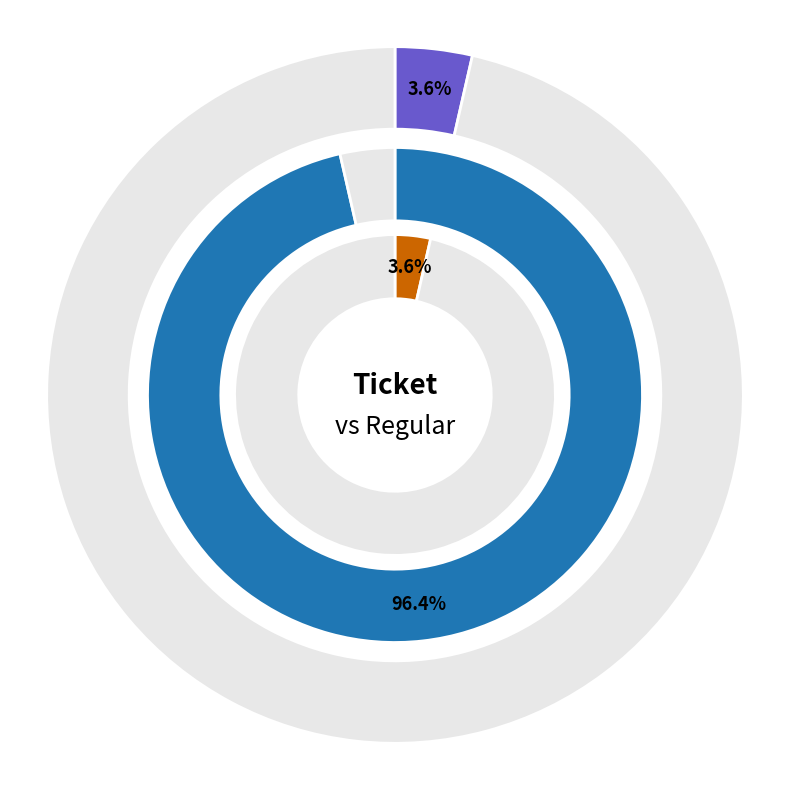

How many segments does this pie chart have?

2